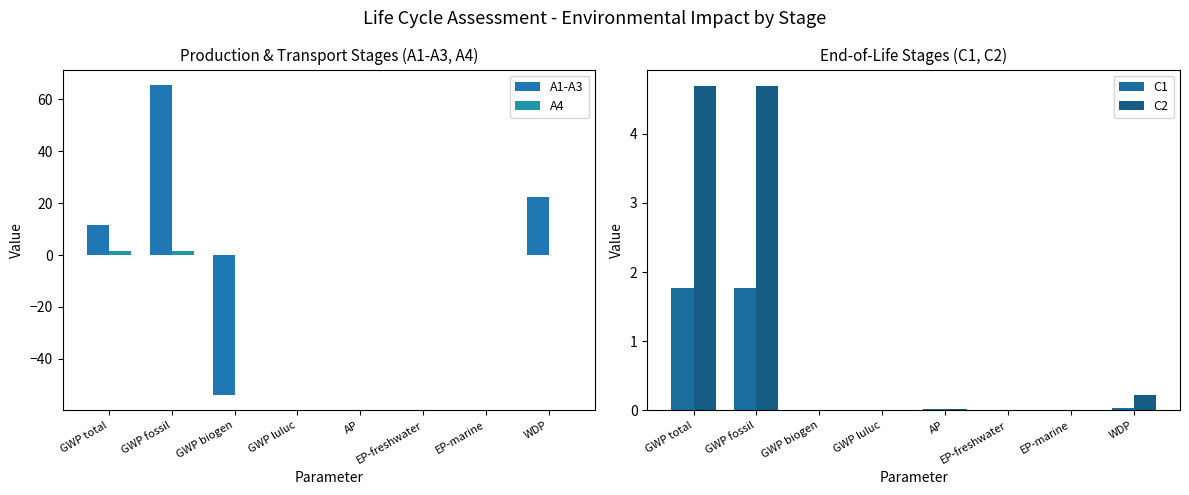

What is the value of the C2 bar at the 8th from the left?

0.2